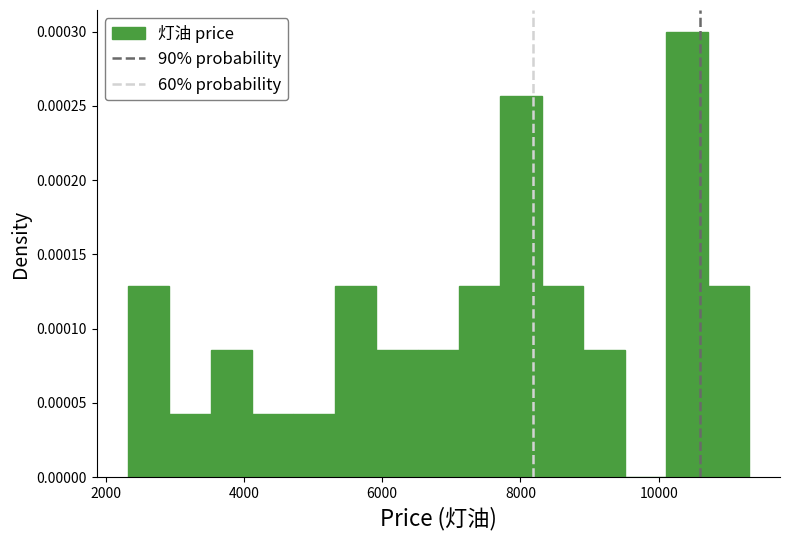

Around what value on the x-axis is the tallest bar? Give the approximate position of its centre, as read against the axis.

10400